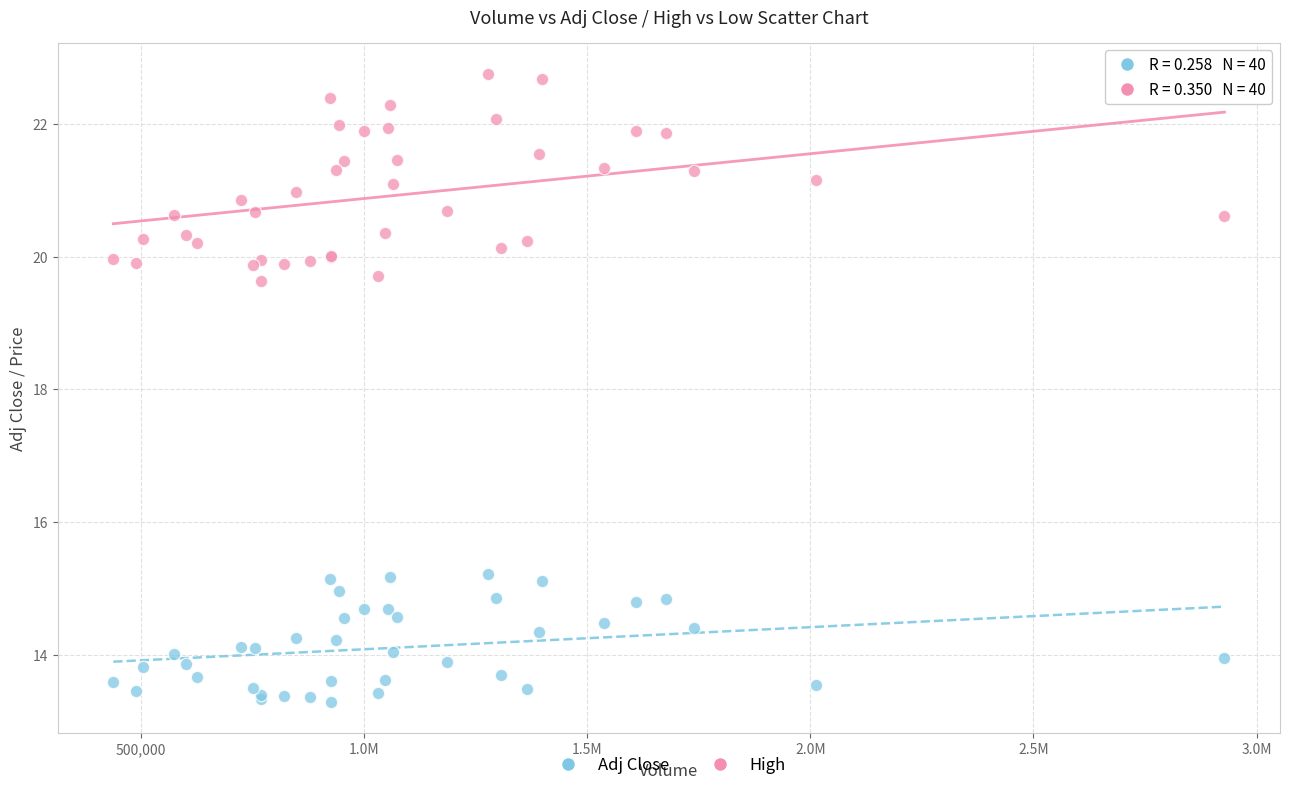

Which series has the widest spread of Y values?

High